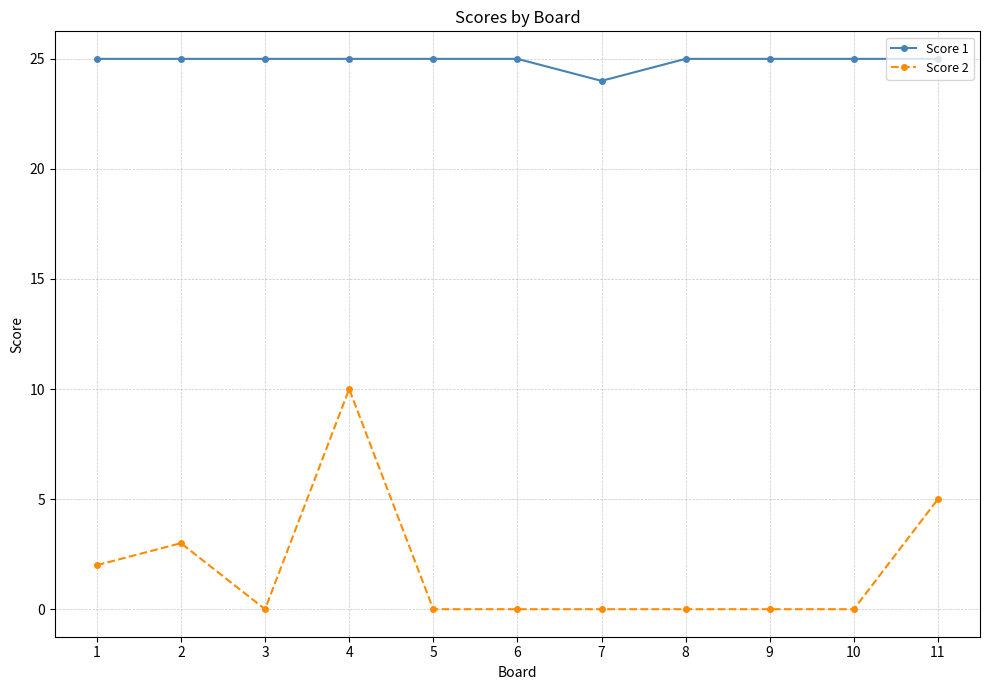

Count the number of data series in this chart.

2